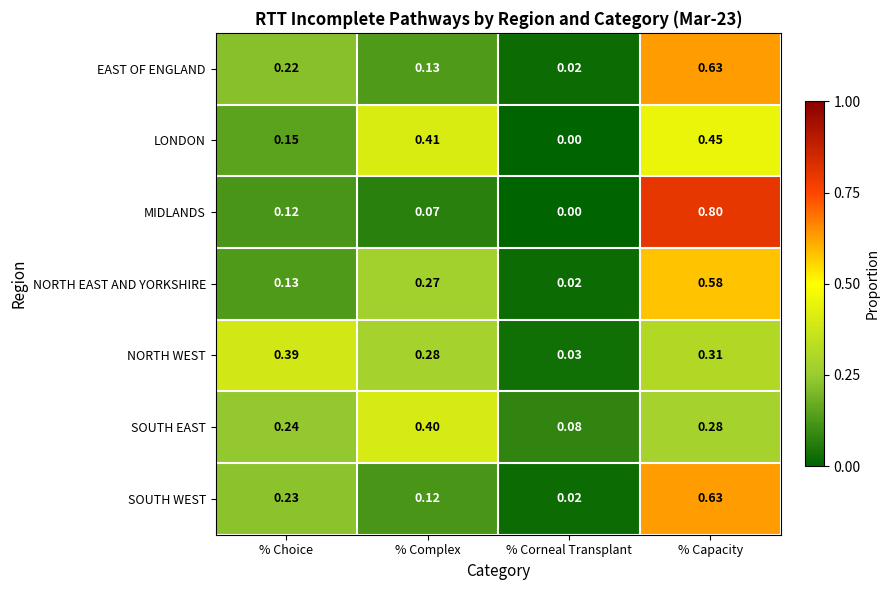

Between % Choice and % Complex, which series saw the biggest shift?

LONDON